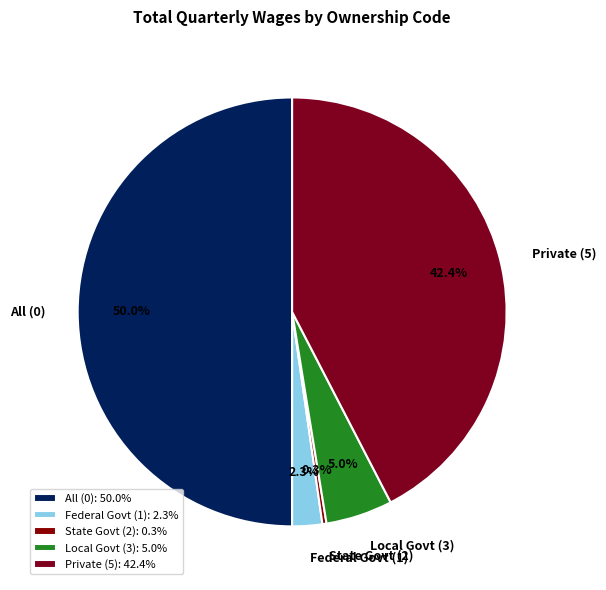

What portion of the pie excludes Private (5)?

57.6%